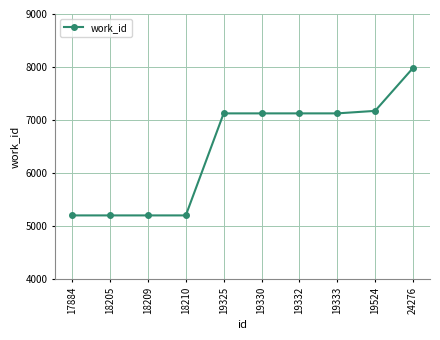

True or false: the data shows 7175 at 19524.

True